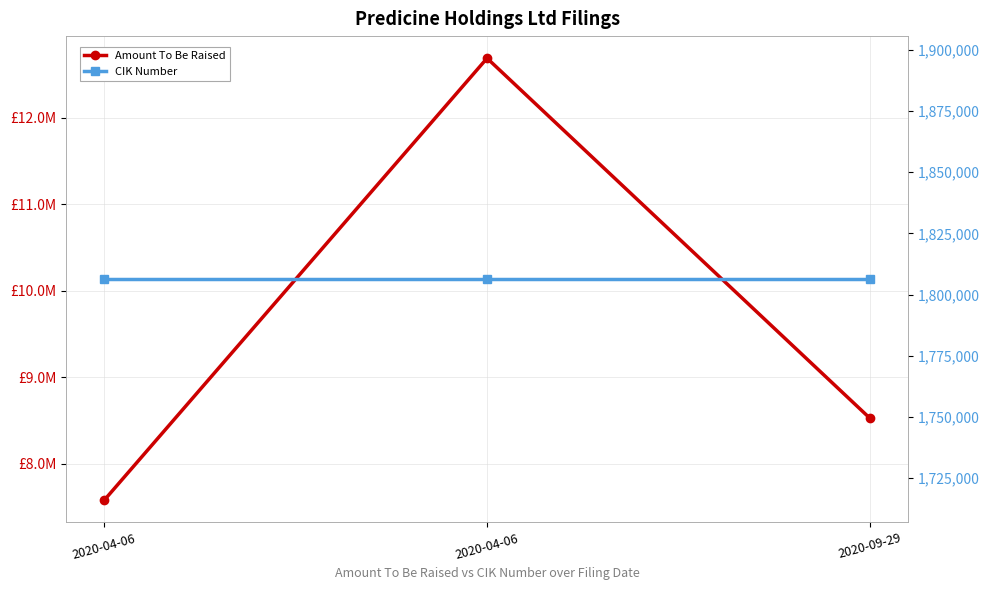

Rank the series at 2020-04-06 from highest to lowest value.

Amount To Be Raised, CIK Number